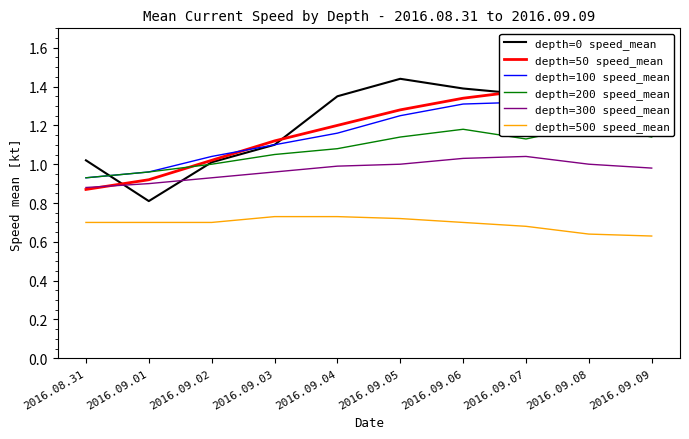

Reading right to left, transcribe all the data shown in this chart.

depth=0 speed_mean: 2016.09.09=1.4	2016.09.08=1.4	2016.09.07=1.4	2016.09.06=1.4	2016.09.05=1.4	2016.09.04=1.4	2016.09.03=1.1	2016.09.02=1.0	2016.09.01=0.8	2016.08.31=1.0
depth=50 speed_mean: 2016.09.09=1.3	2016.09.08=1.4	2016.09.07=1.4	2016.09.06=1.3	2016.09.05=1.3	2016.09.04=1.2	2016.09.03=1.1	2016.09.02=1.0	2016.09.01=0.9	2016.08.31=0.9
depth=100 speed_mean: 2016.09.09=1.2	2016.09.08=1.3	2016.09.07=1.3	2016.09.06=1.3	2016.09.05=1.2	2016.09.04=1.2	2016.09.03=1.1	2016.09.02=1.0	2016.09.01=1.0	2016.08.31=0.9
depth=200 speed_mean: 2016.09.09=1.1	2016.09.08=1.2	2016.09.07=1.1	2016.09.06=1.2	2016.09.05=1.1	2016.09.04=1.1	2016.09.03=1.1	2016.09.02=1.0	2016.09.01=1.0	2016.08.31=0.9
depth=300 speed_mean: 2016.09.09=1.0	2016.09.08=1.0	2016.09.07=1.0	2016.09.06=1.0	2016.09.05=1.0	2016.09.04=1.0	2016.09.03=1.0	2016.09.02=0.9	2016.09.01=0.9	2016.08.31=0.9
depth=500 speed_mean: 2016.09.09=0.6	2016.09.08=0.6	2016.09.07=0.7	2016.09.06=0.7	2016.09.05=0.7	2016.09.04=0.7	2016.09.03=0.7	2016.09.02=0.7	2016.09.01=0.7	2016.08.31=0.7